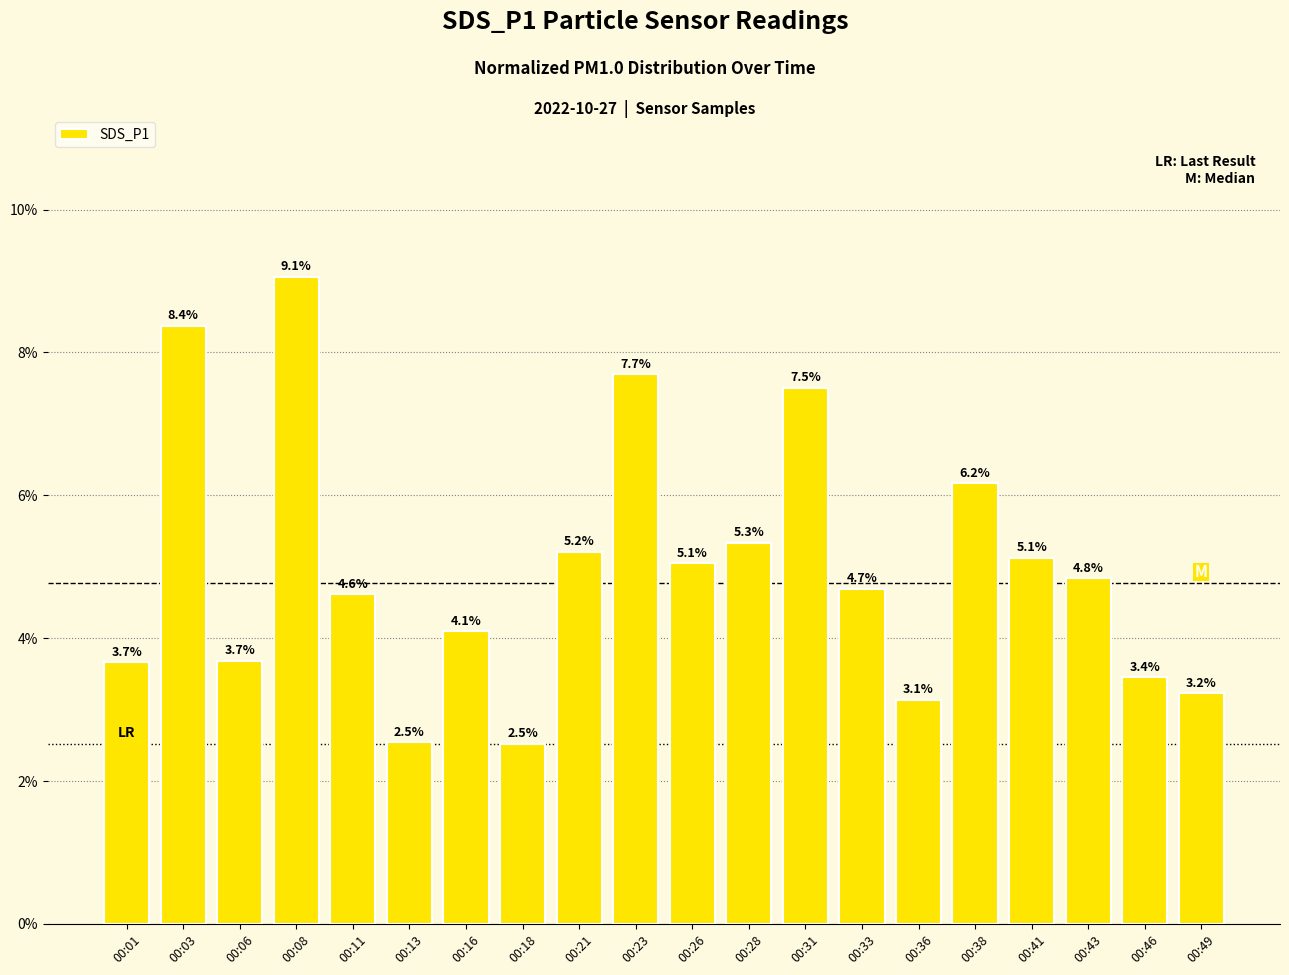

How many bars are there in total?

20